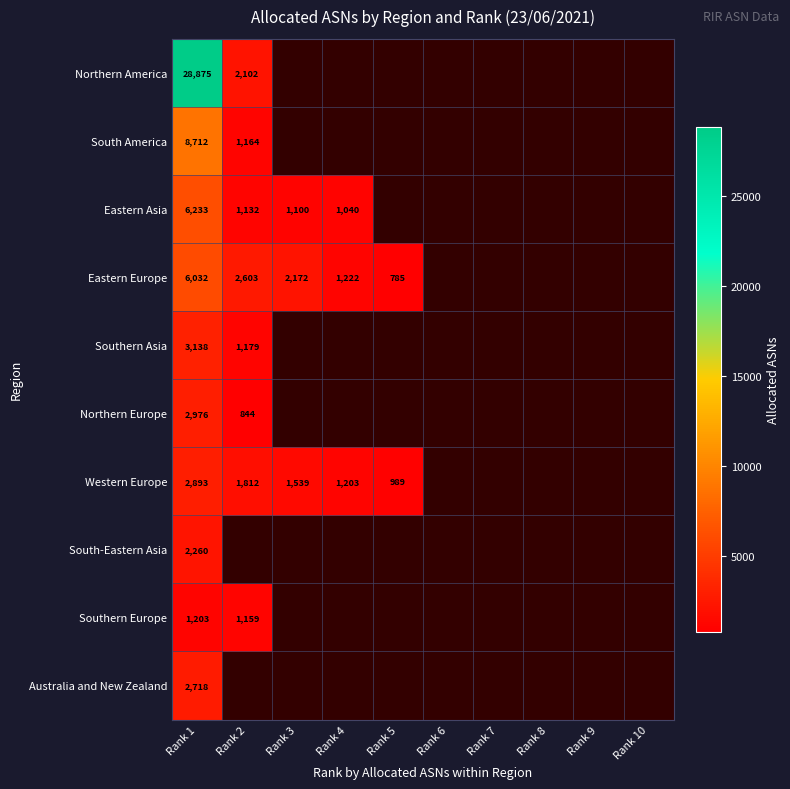

Is it true that South America equals 4001 at Rank 1?

False